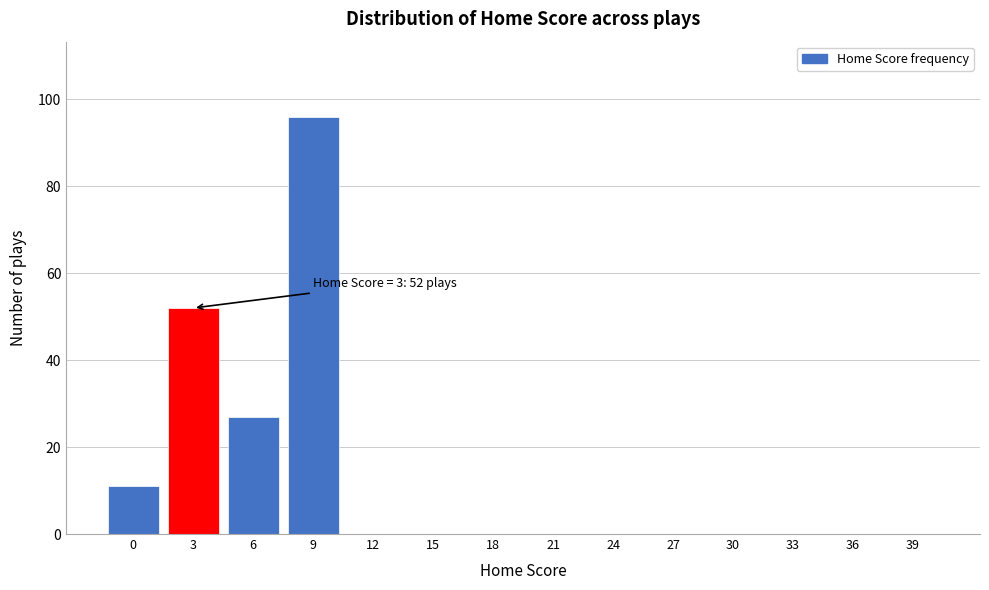

Reading right to left, extract all data points from this chart.

39=0	36=0	33=0	30=0	27=0	24=0	21=0	18=0	15=0	12=0	9=96	6=27	3=52	0=11